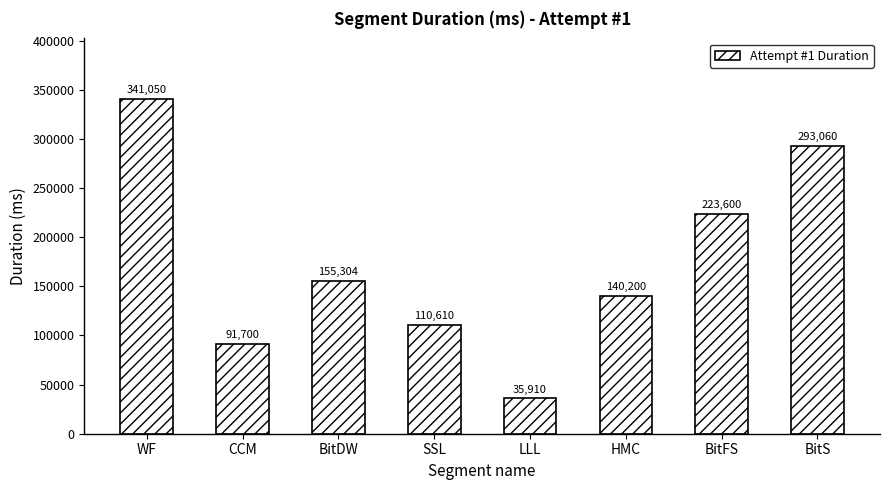

What is the difference between the maximum and minimum values?

305140